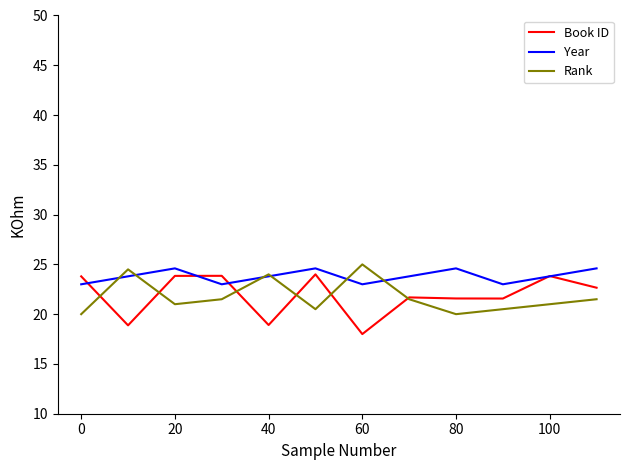

How many distinct data groups are displayed?

3